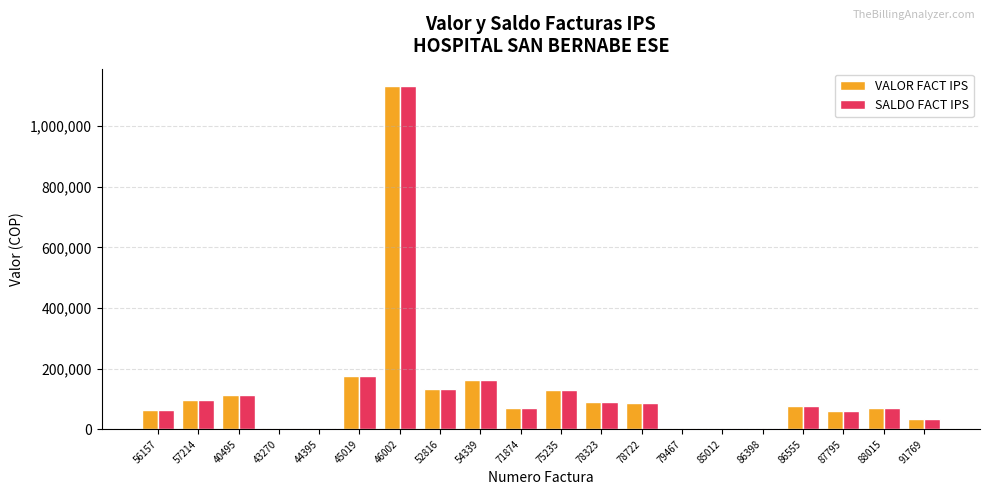

How many values in the SALDO FACT IPS series are below 76360?

10